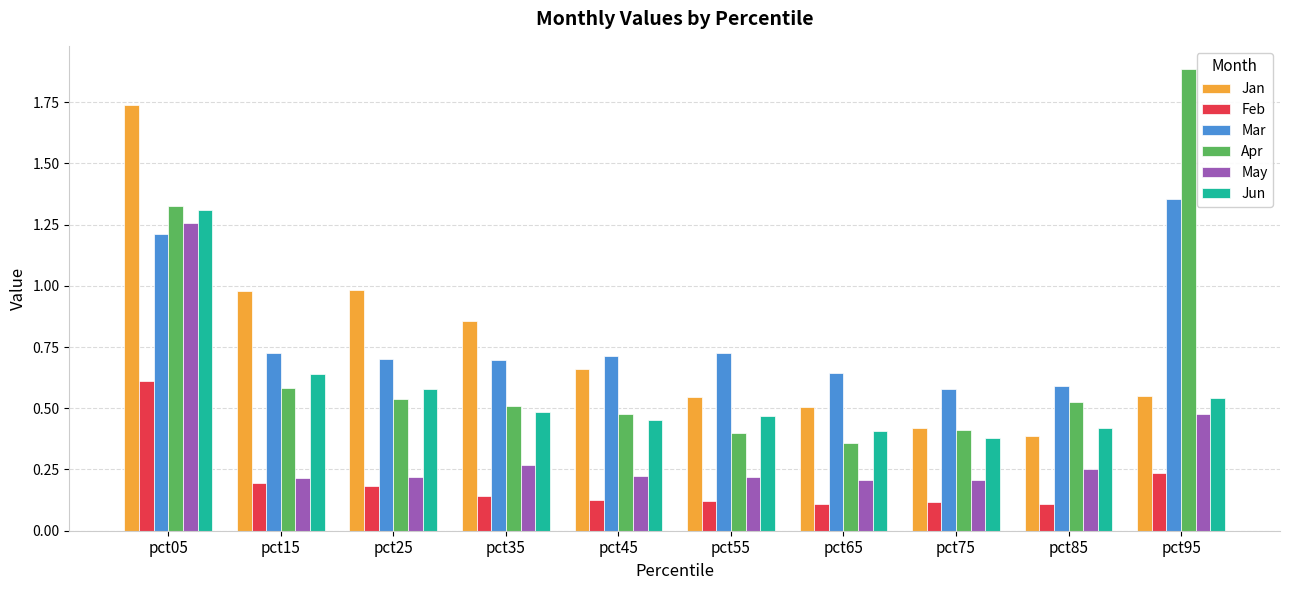

The value of May at pct95 is 0.5. True or false?

True